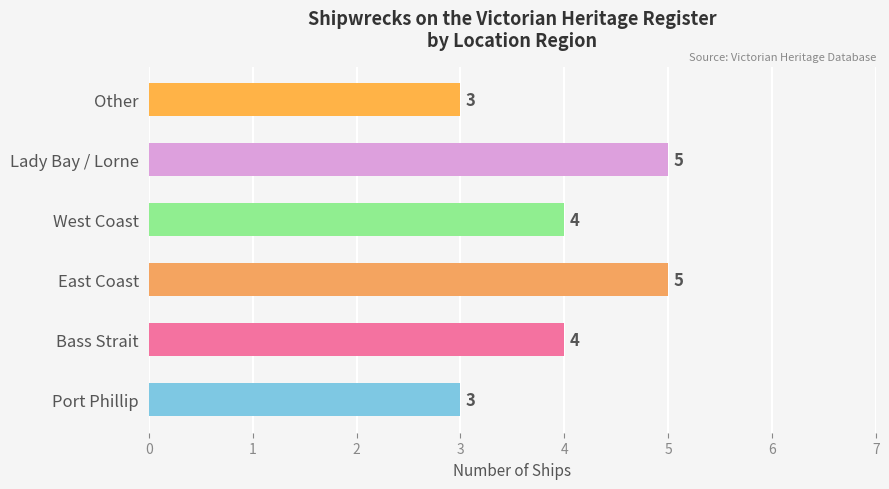

How many values are between 3 and 5?

6